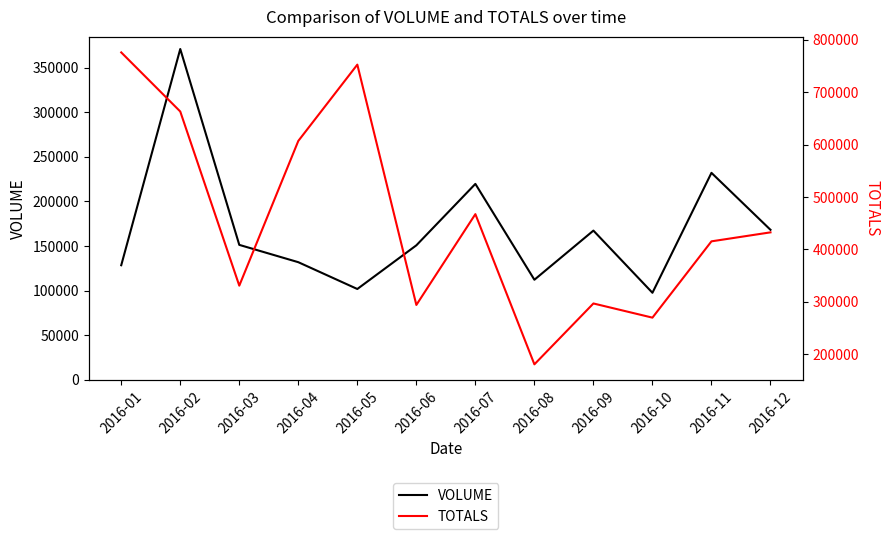

Which has a higher value, 2016-11 or 2016-09?

2016-11